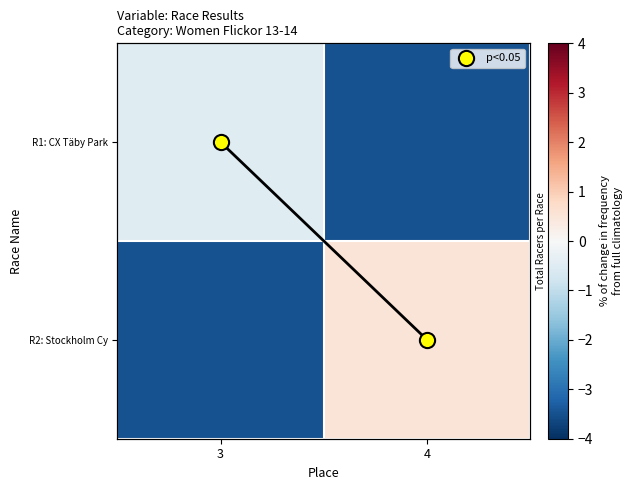

What is the difference between the R1: CX Täby Park values at 3 and 4?

3.0